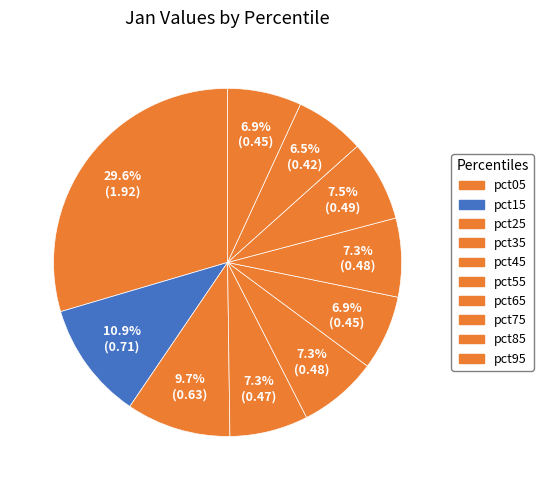

To the nearest percent, what is the average slice percentage?

10%